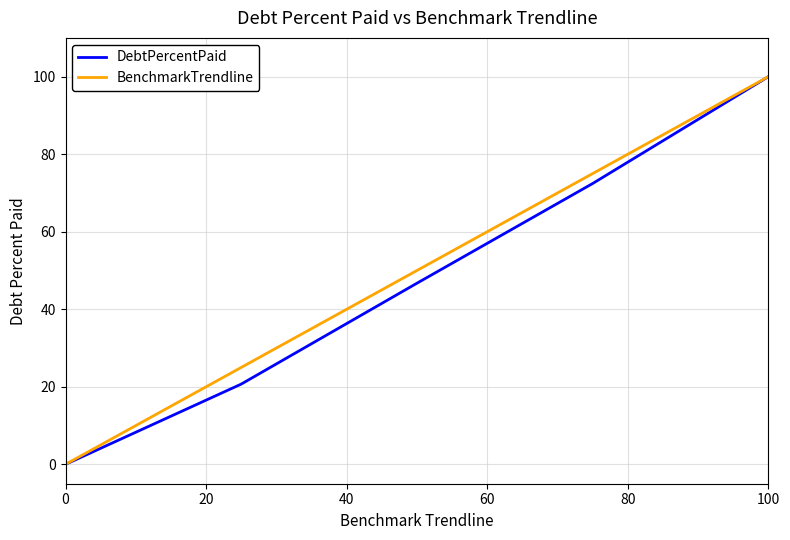

What is the highest value of the DebtPercentPaid series?

100.0